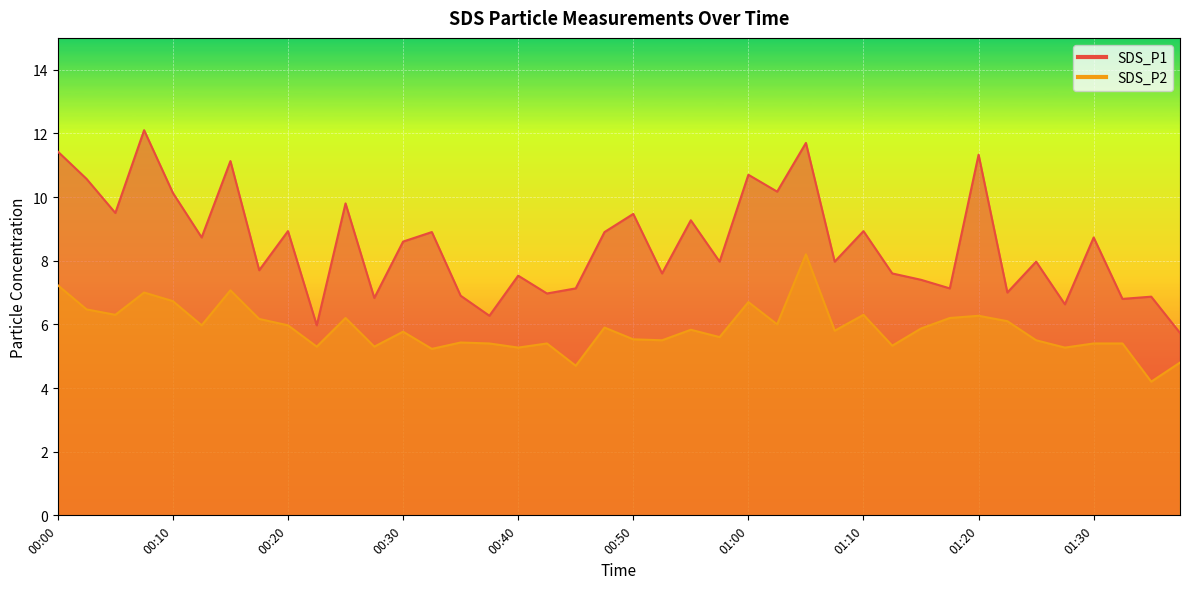

At which label is SDS_P2 closest to 6?

01:02